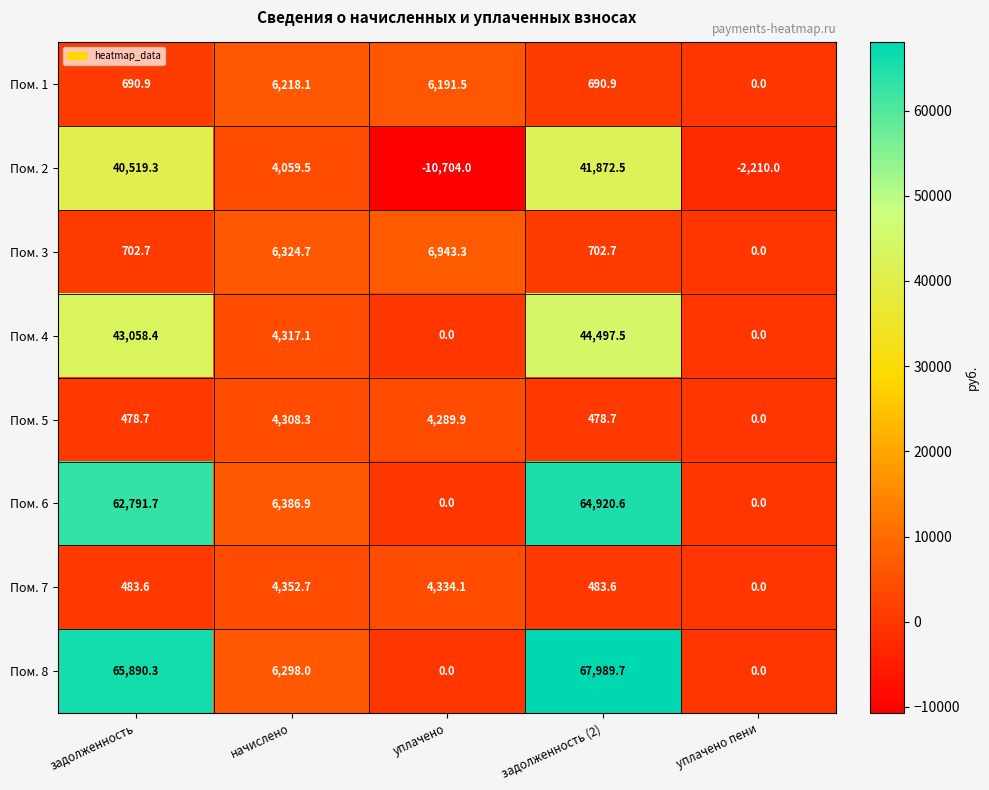

How many data points does each series have?

5